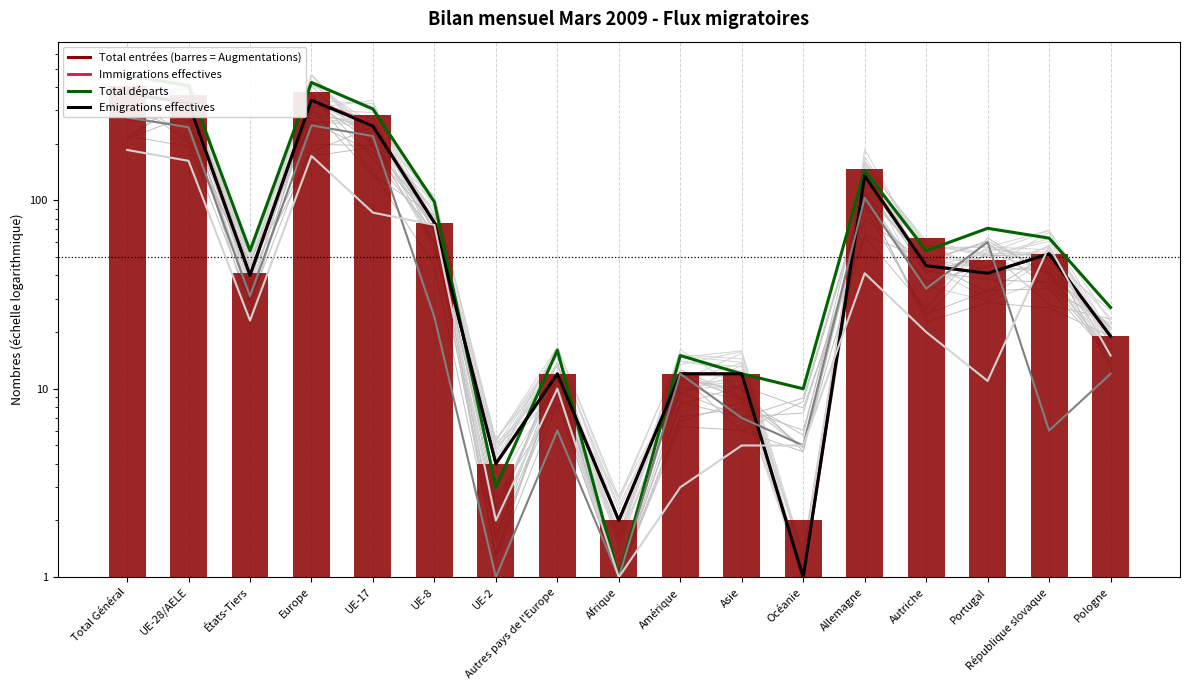

Where does the Total autres sorties series first go above 20?

Total Général